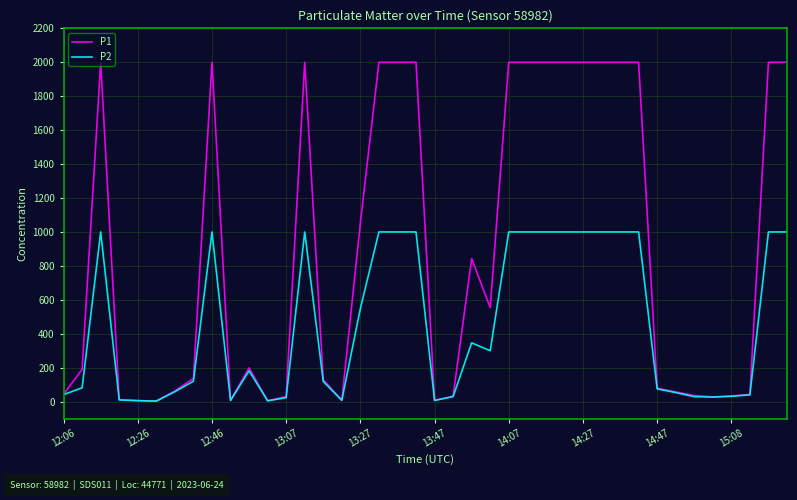

Which series has the largest total across all categories?

P1